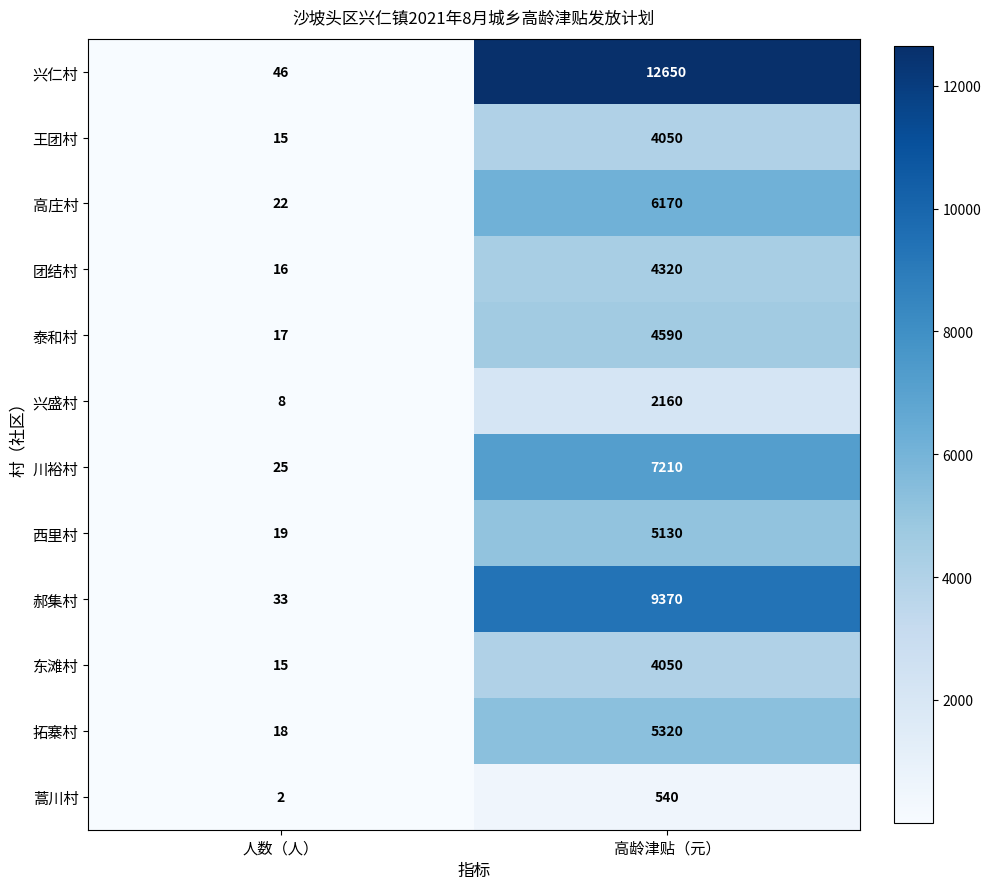

What is the total value across all series at 高龄津贴（元）?

65560